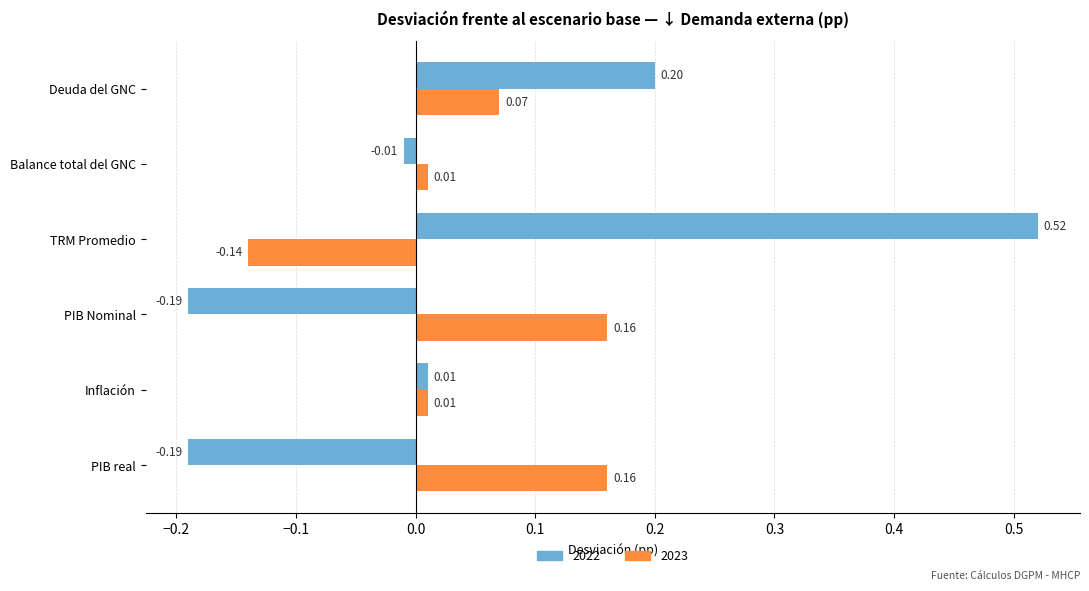

What is the total value across all series at Deuda del GNC?

0.3